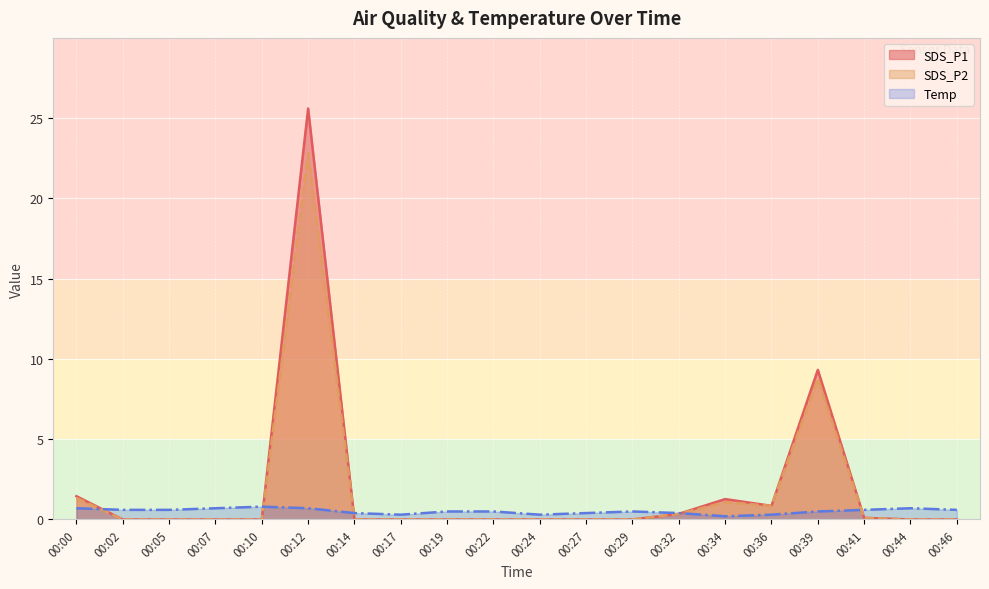

What is the minimum value for Temp?

0.2